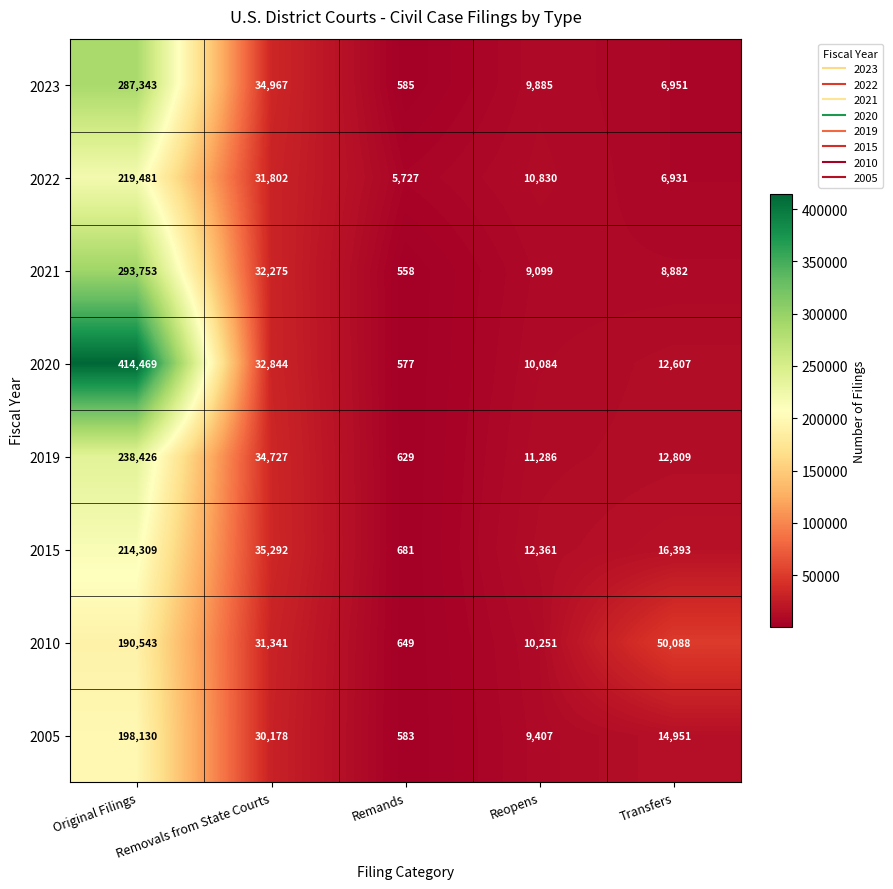

Where does the 2019 series first go above 12809?

Original Filings